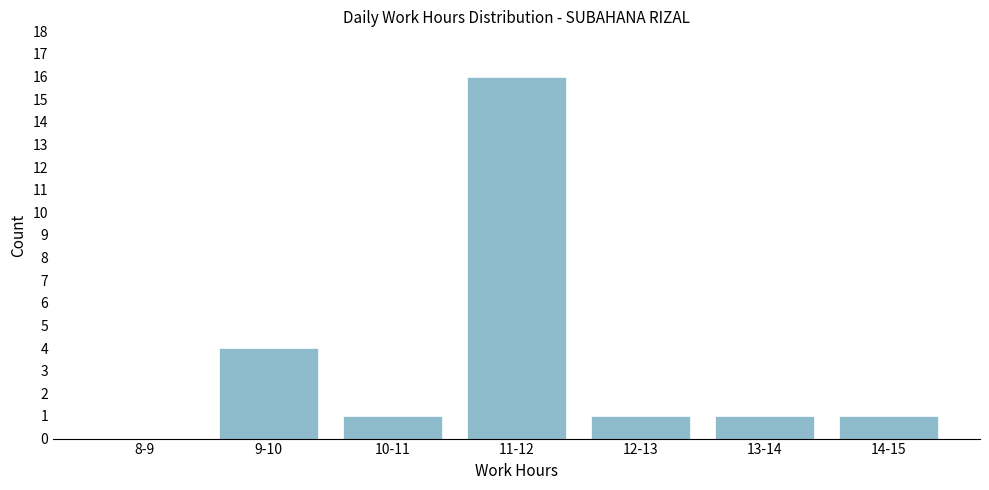

Reading left to right, extract all data points from this chart.

8-9=0	9-10=4	10-11=1	11-12=16	12-13=1	13-14=1	14-15=1